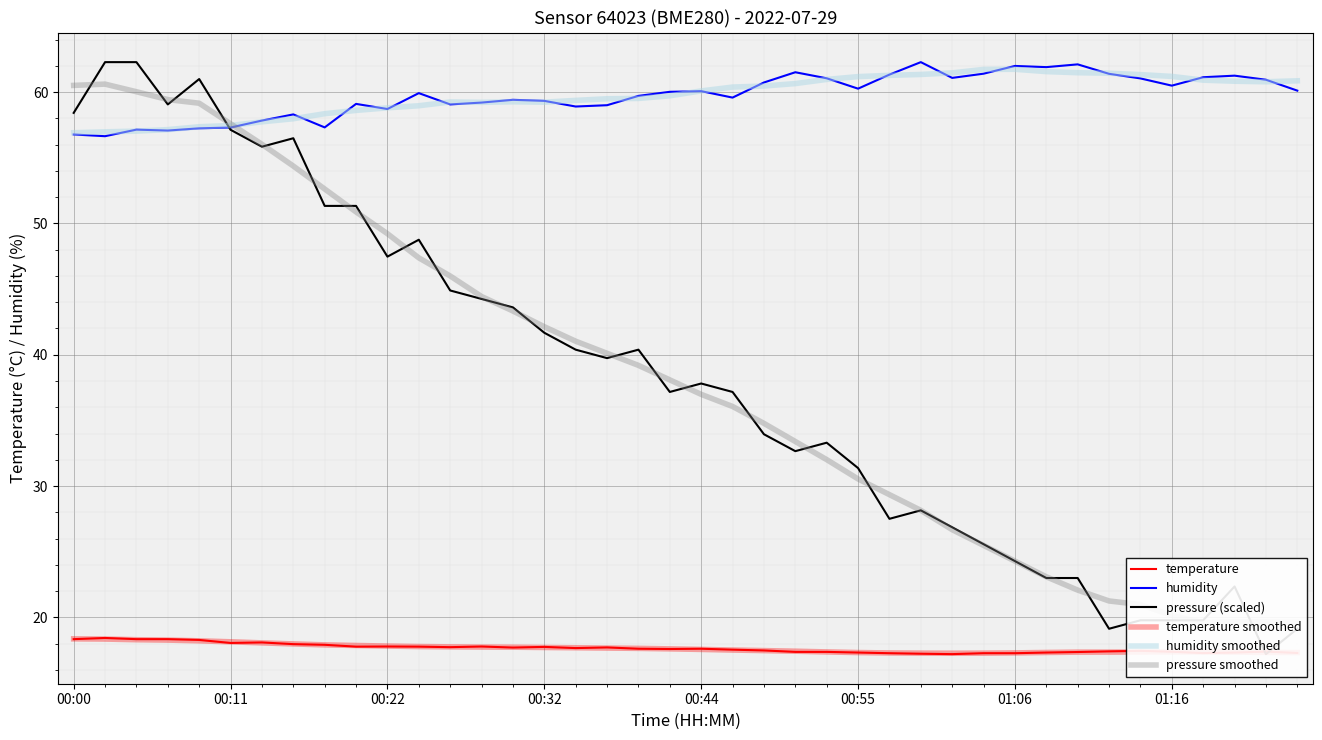

At how many categories does at least one series exceed 24?

40